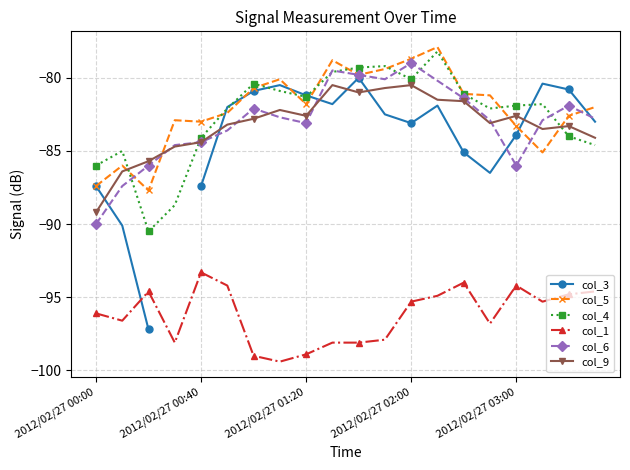

Rank the series by their maximum value, from highest to lowest.

col_5, col_4, col_6, col_3, col_9, col_1